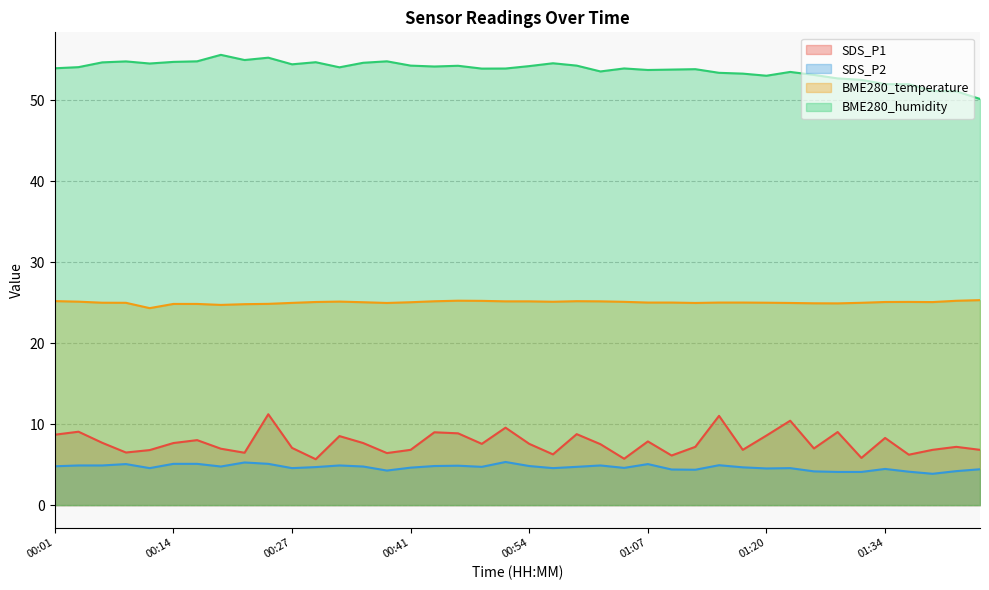

The BME280_humidity series shows 54.8 at 00:38. True or false?

True